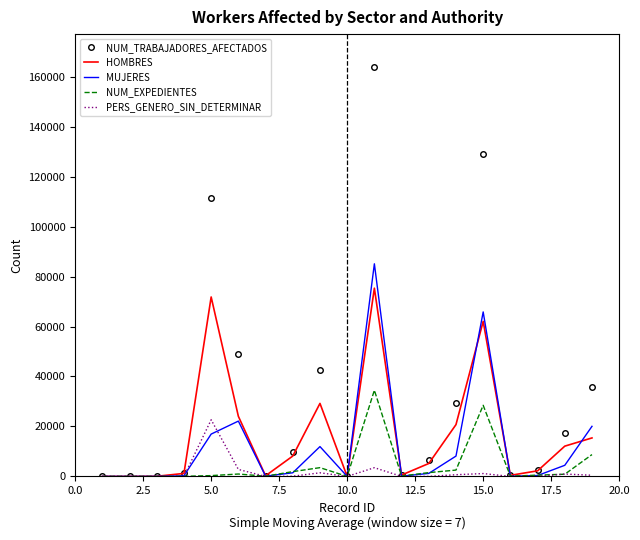

Which series has the largest total across all categories?

NUM_TRABAJADORES_AFECTADOS